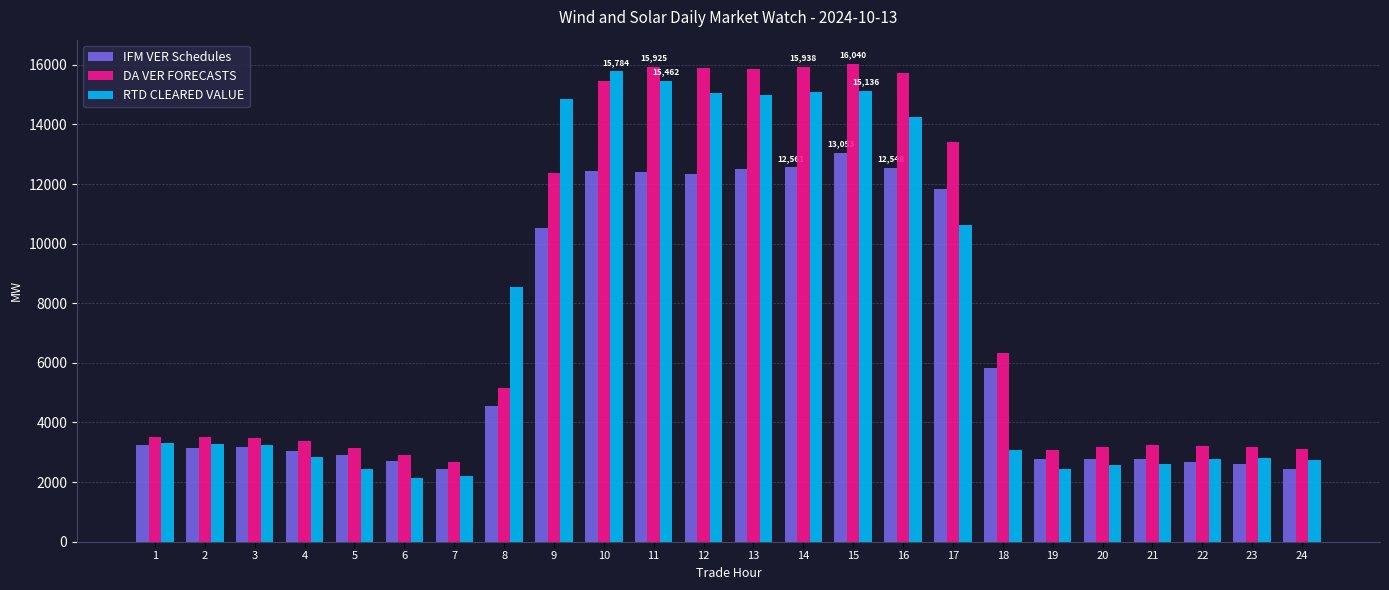

What value does the RTD CLEARED VALUE series have at 17?

10632.7